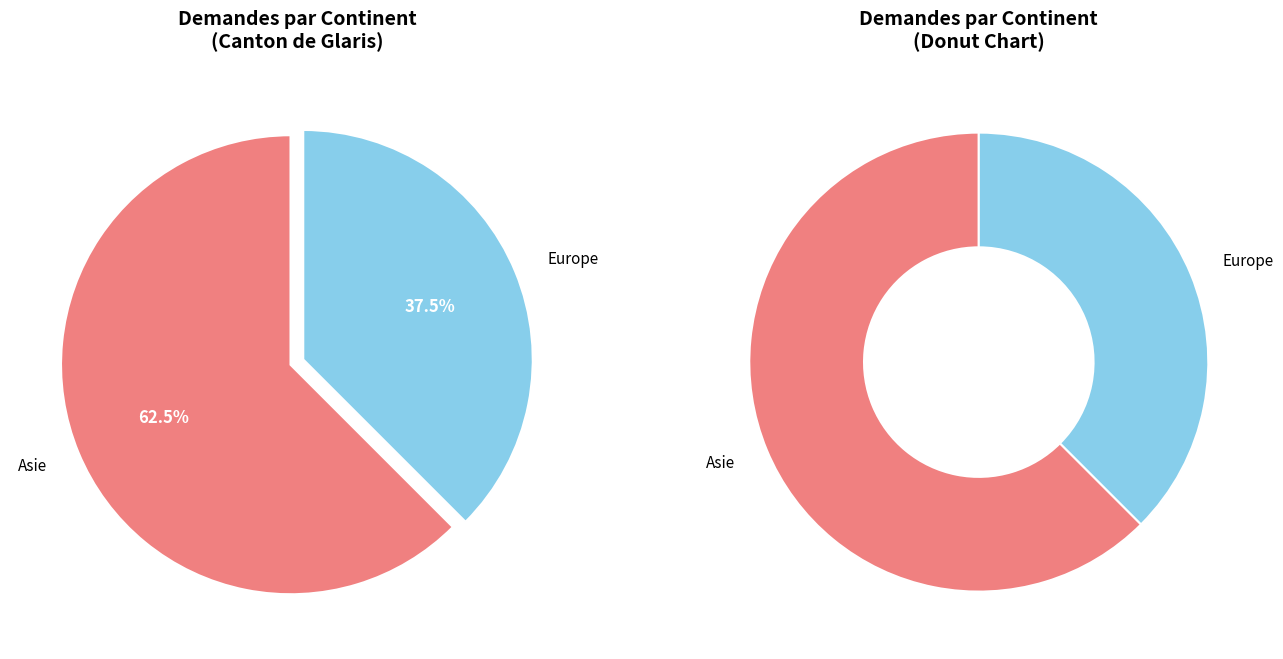

Which category has the biggest portion of the pie?

Asie